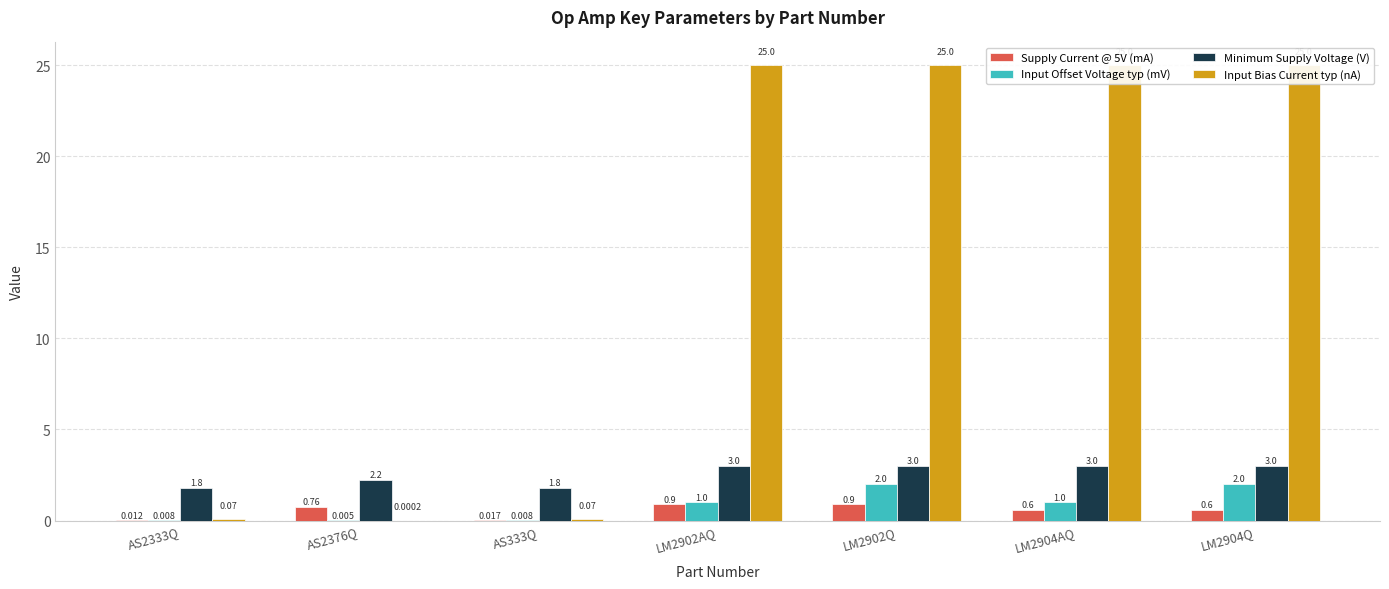

What are all the series names shown in the legend?

Supply Current @ 5V (mA), Input Offset Voltage typ (mV), Minimum Supply Voltage (V), Input Bias Current typ (nA)